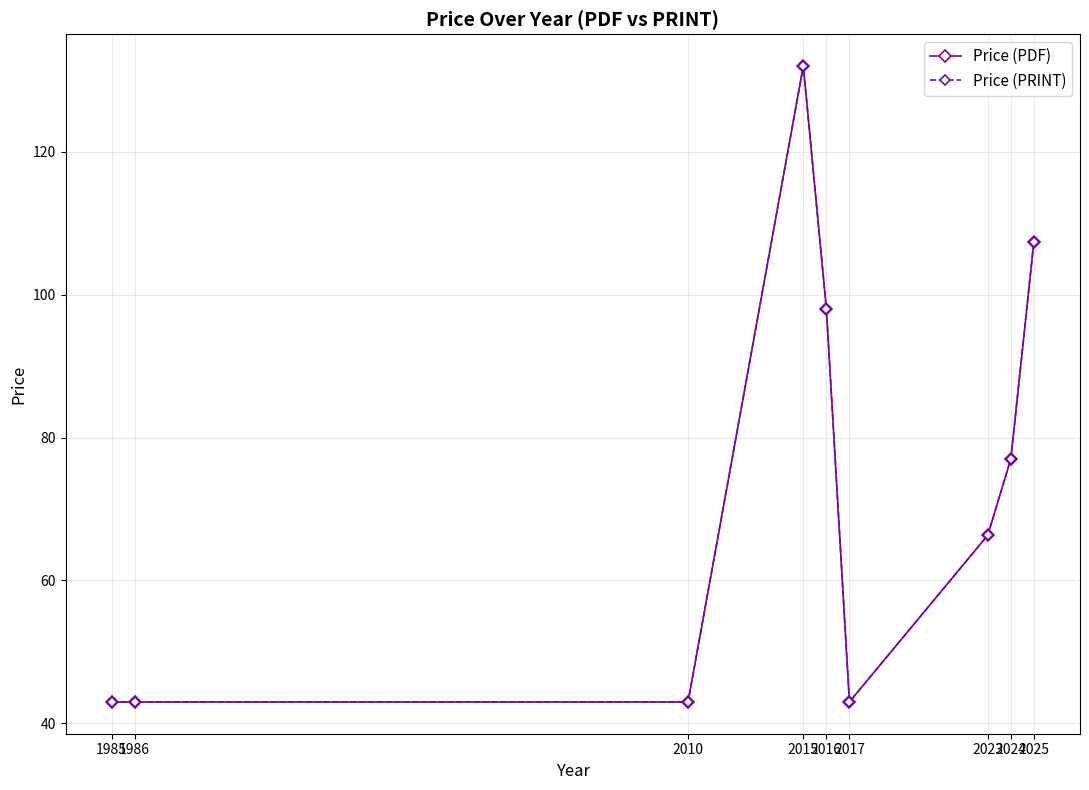

How many lines are shown in the chart?

2